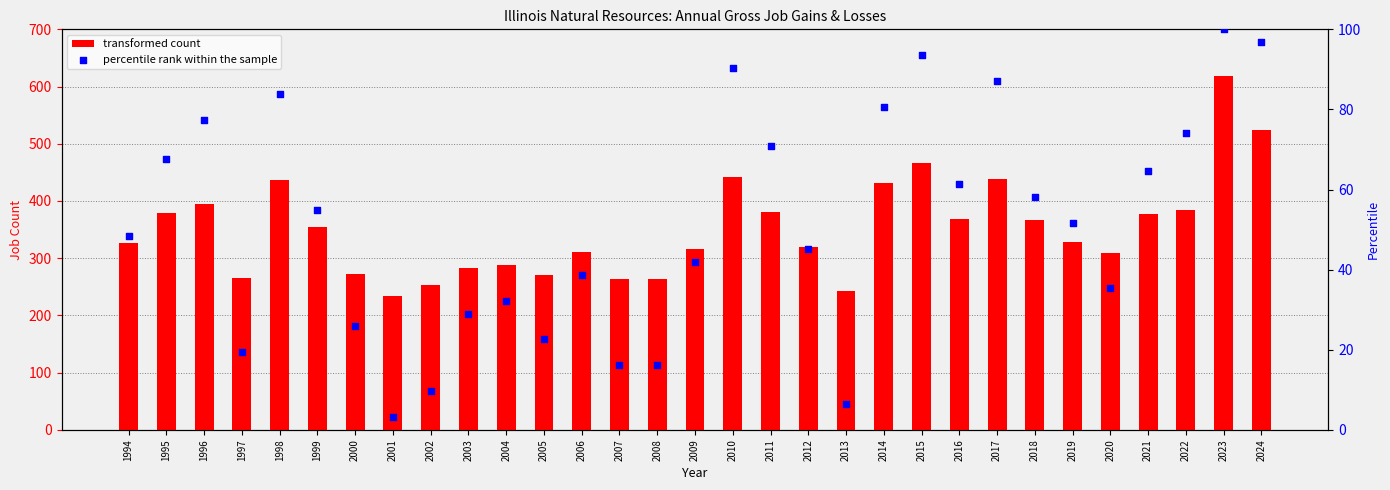

Which series reaches the minimum Y coordinate?

percentile rank within the sample